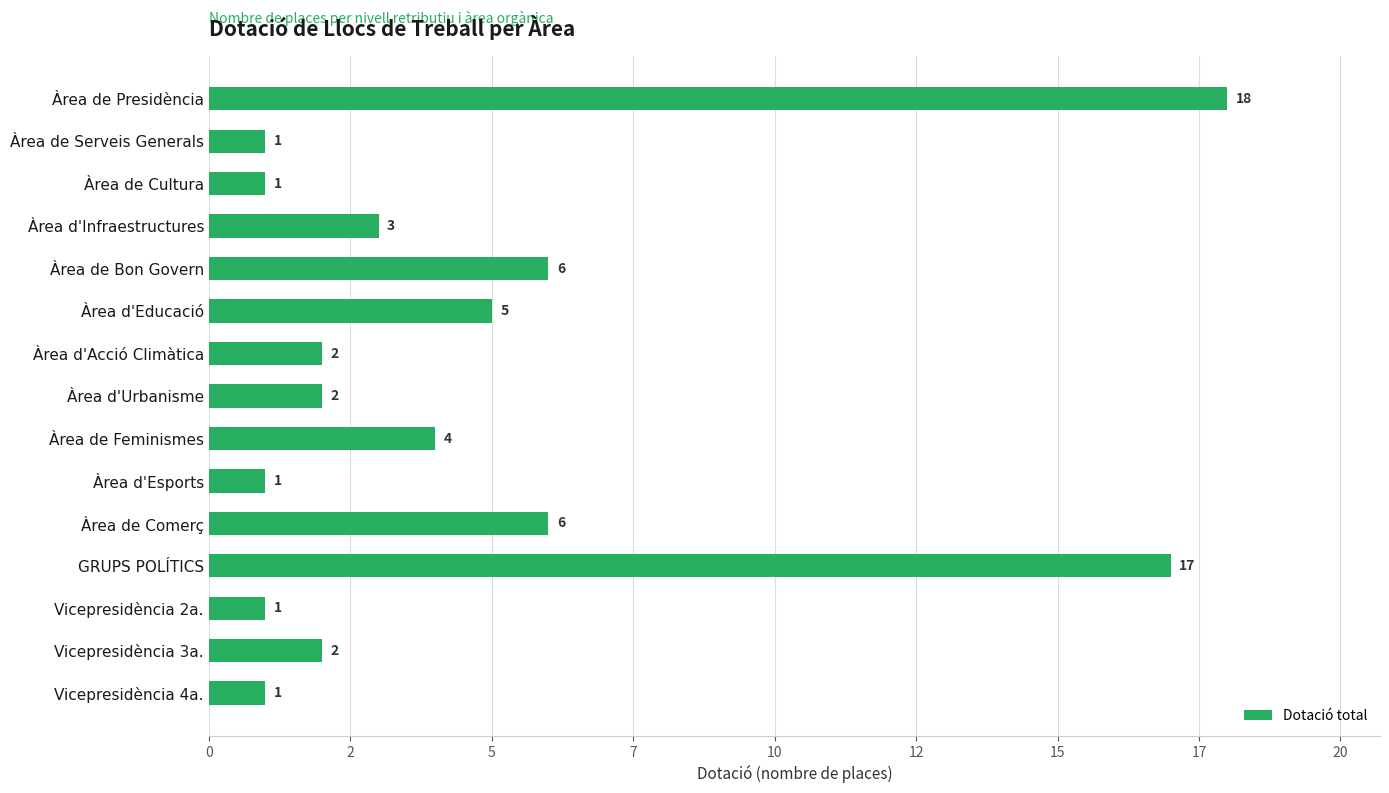

Does the chart contain any negative values?

No